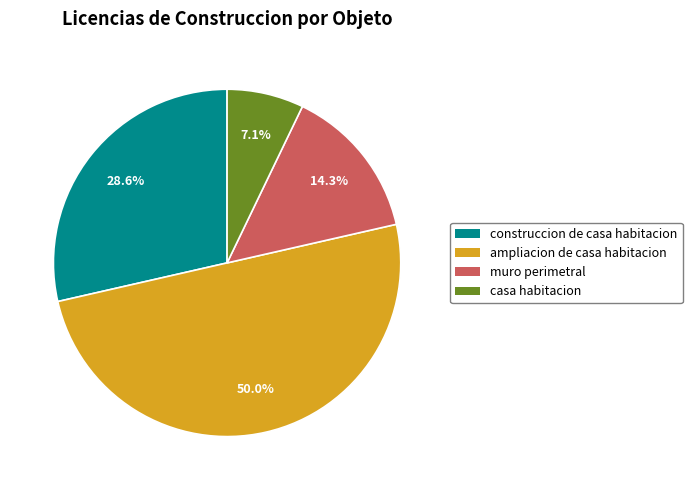

How much of the chart is everything except muro perimetral?

85.7%